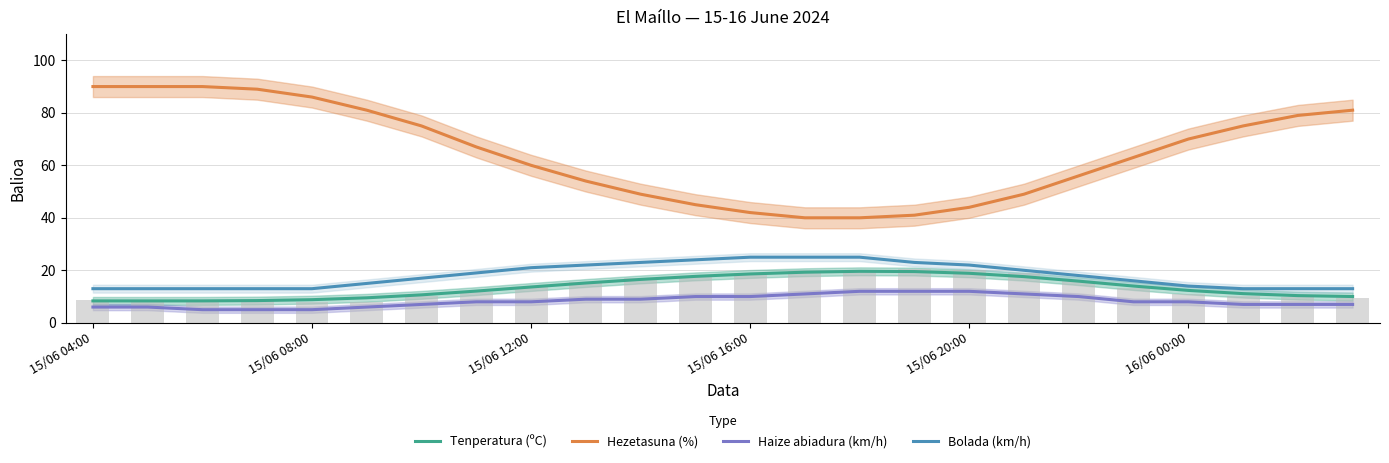

How many groups of bars are there?

24